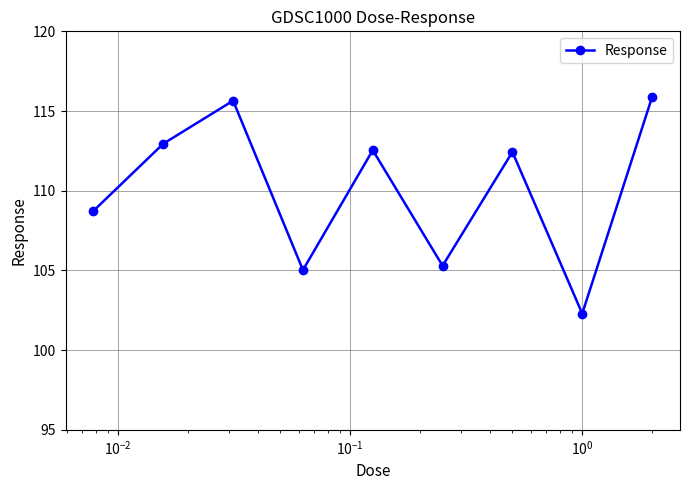

How many interior local peaks (higher than both neighbors) does the data have?

3